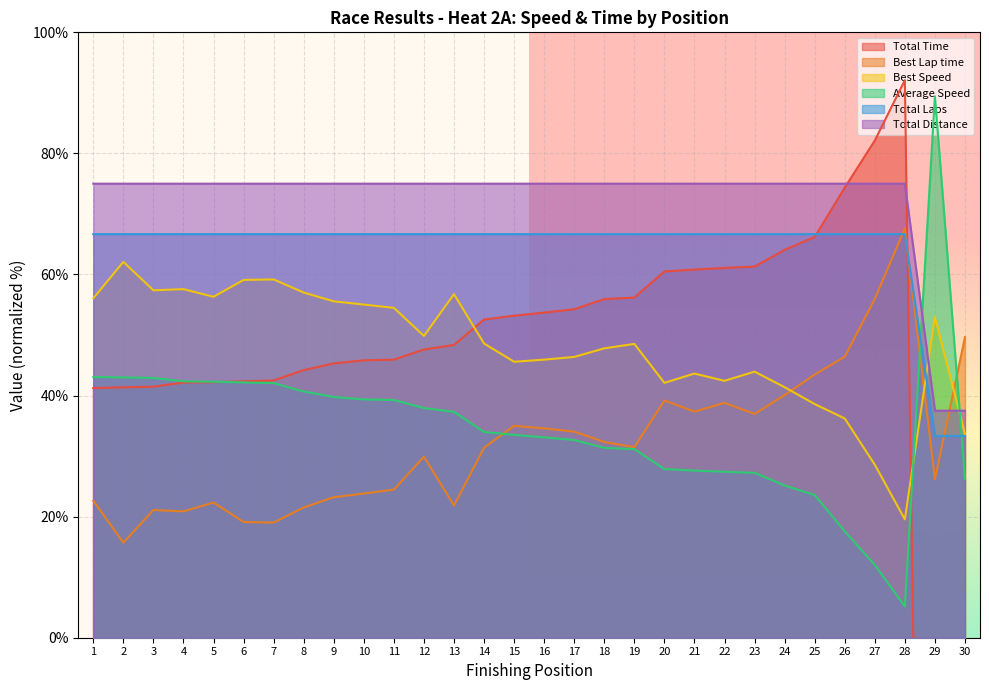

Between 24 and 8, which is larger?

24